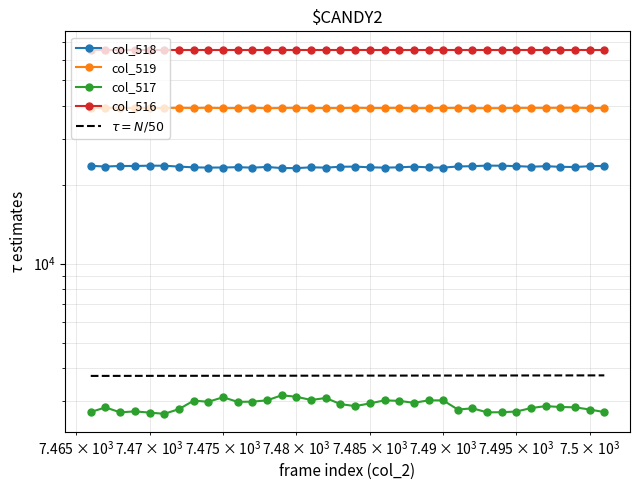

At which category does col_518 reach its first local peak?

7470